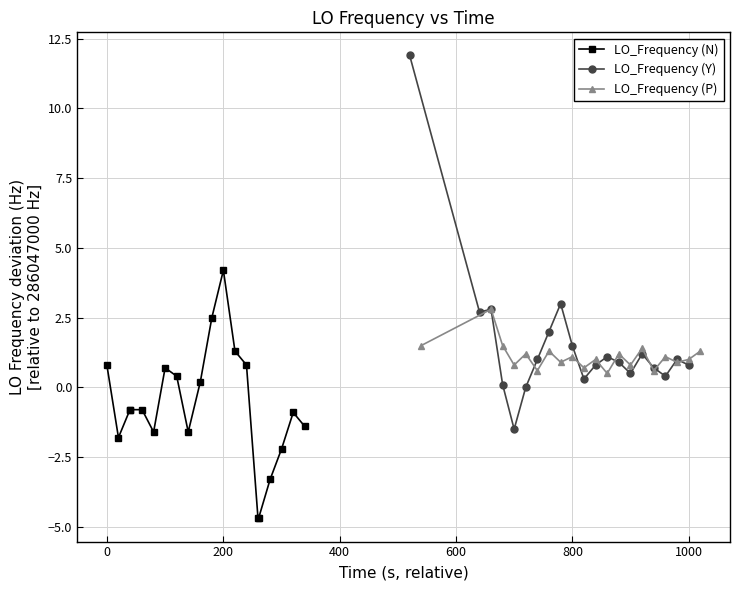

What is the minimum value for LO_Frequency (N)?

-4.7